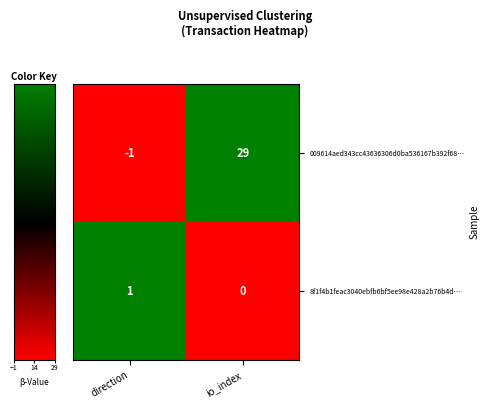

At which category is the sum across all series the highest?

io_index